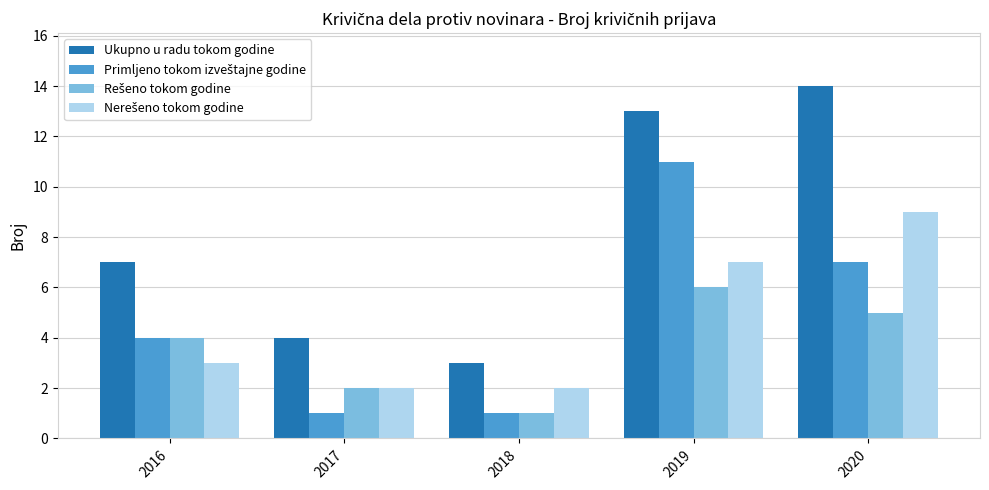

Between 2017 and 2020, which series saw the biggest shift?

Ukupno u radu tokom godine